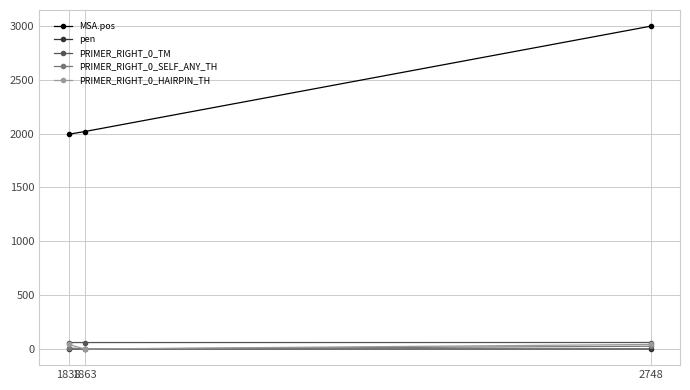

What is the greatest value displayed?

2998.0